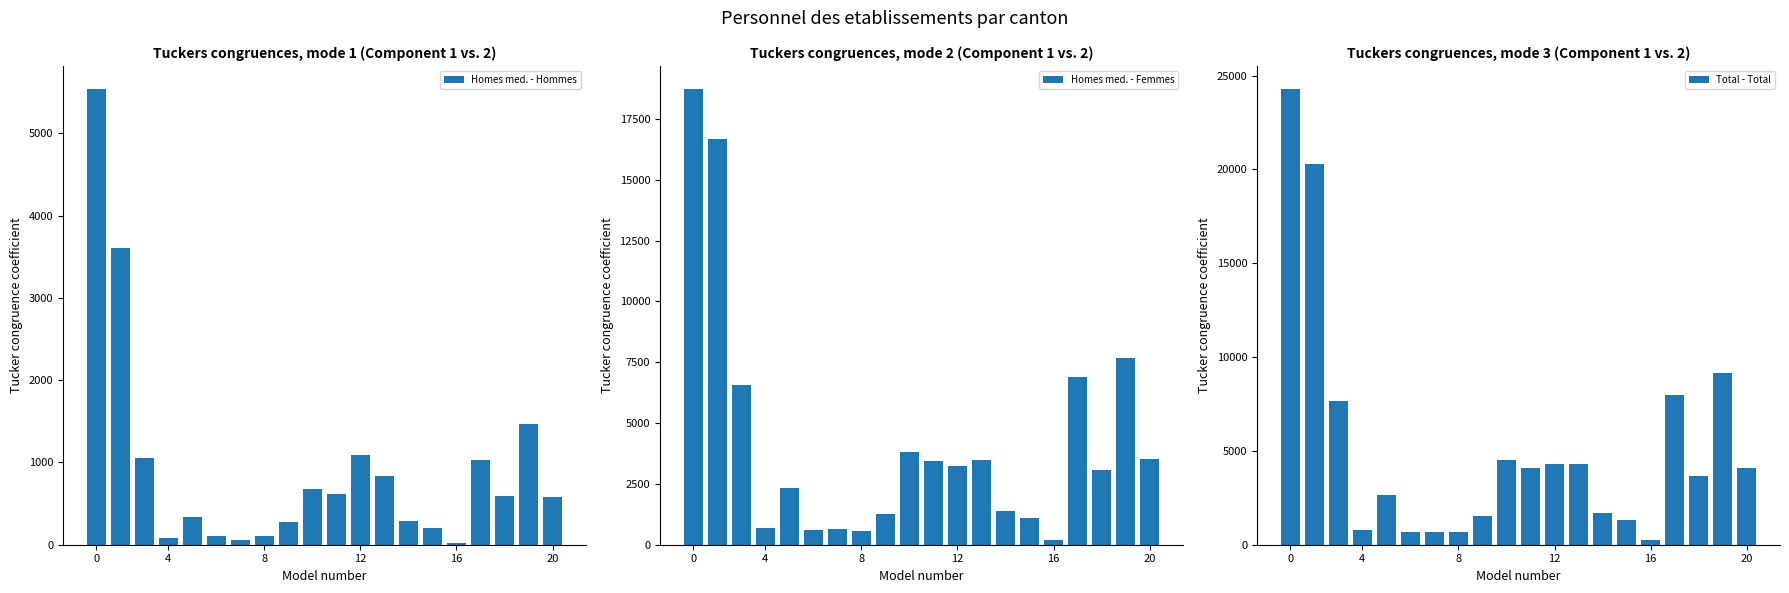

Which series has the largest total across all categories?

Total - Total